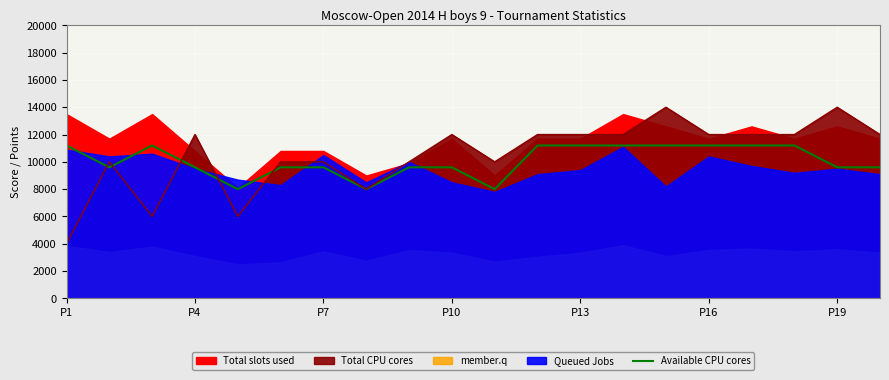

What is the lowest value of the Available CPU cores series?

8000